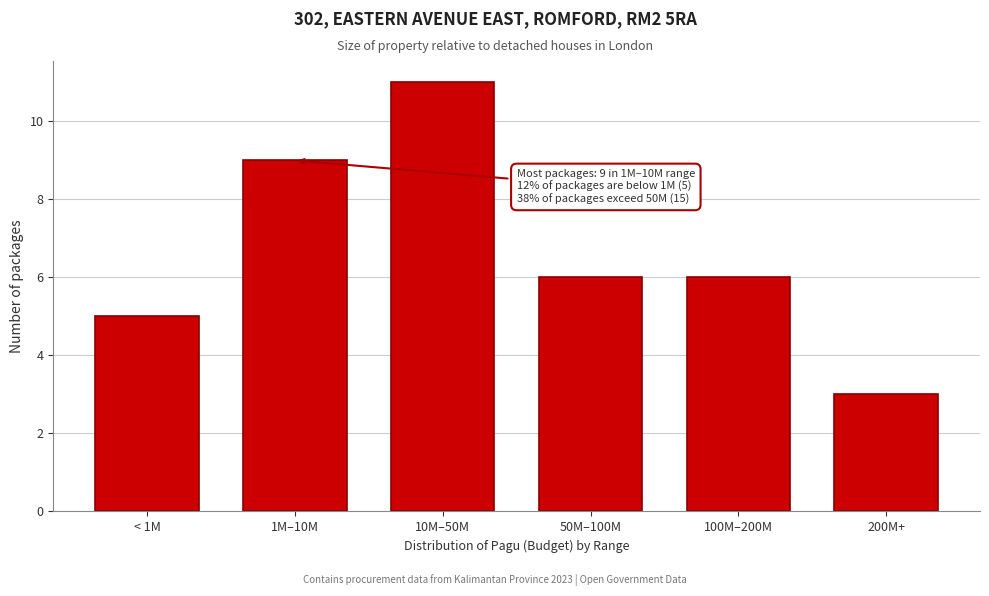

Reading right to left, extract all data points from this chart.

200M+=3	100M–200M=6	50M–100M=6	10M–50M=11	1M–10M=9	< 1M=5